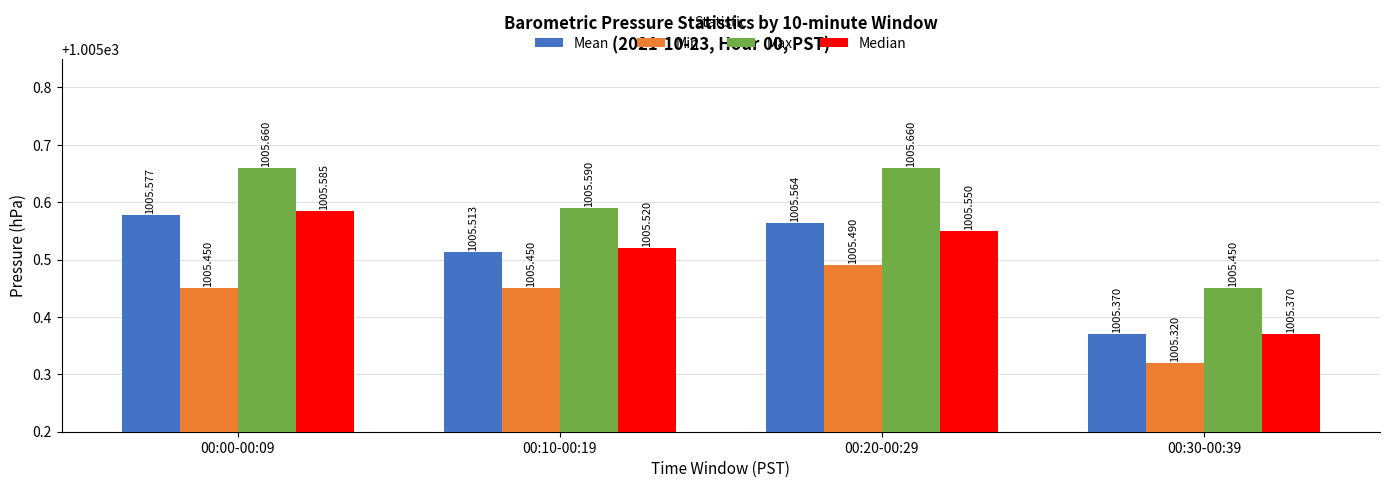

How many bars are there in each group?

4